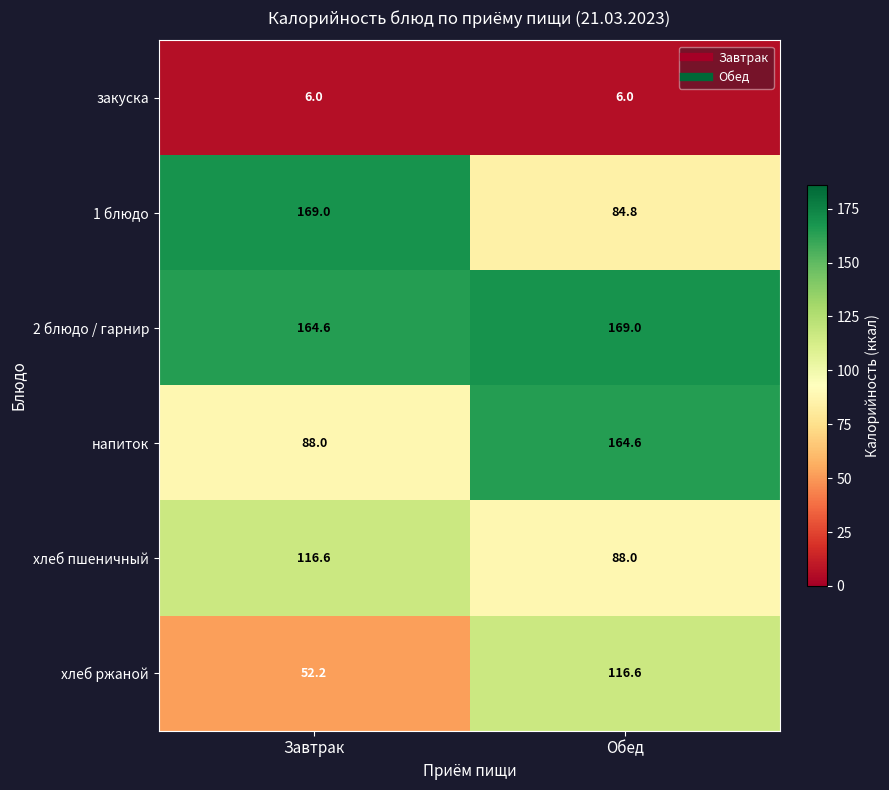

What is the minimum value shown in the chart?

6.0